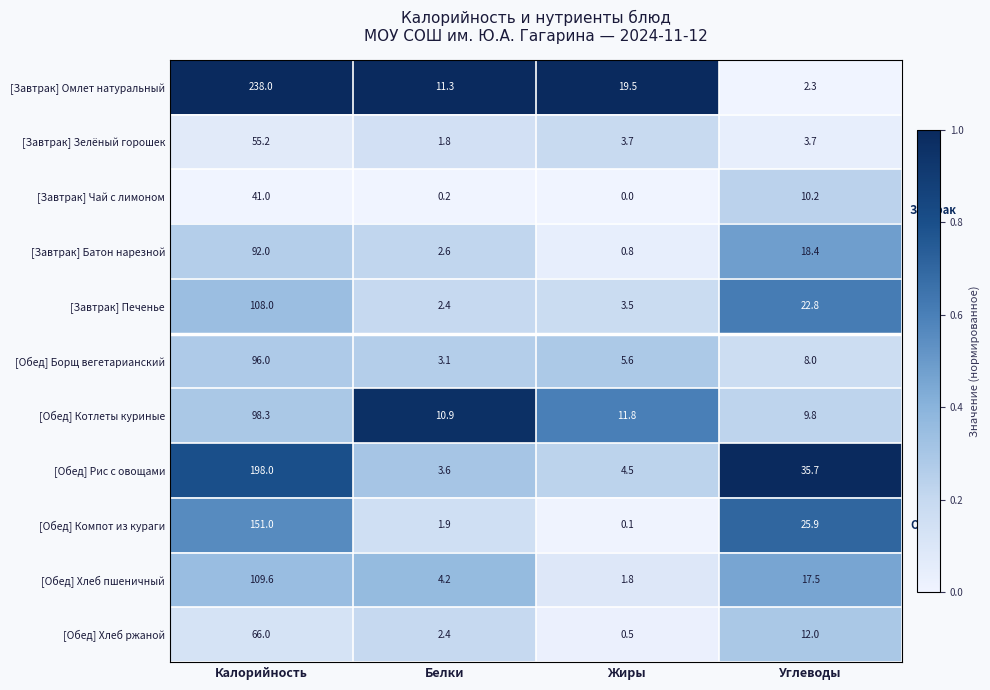

At how many categories does at least one series exceed 0?

4